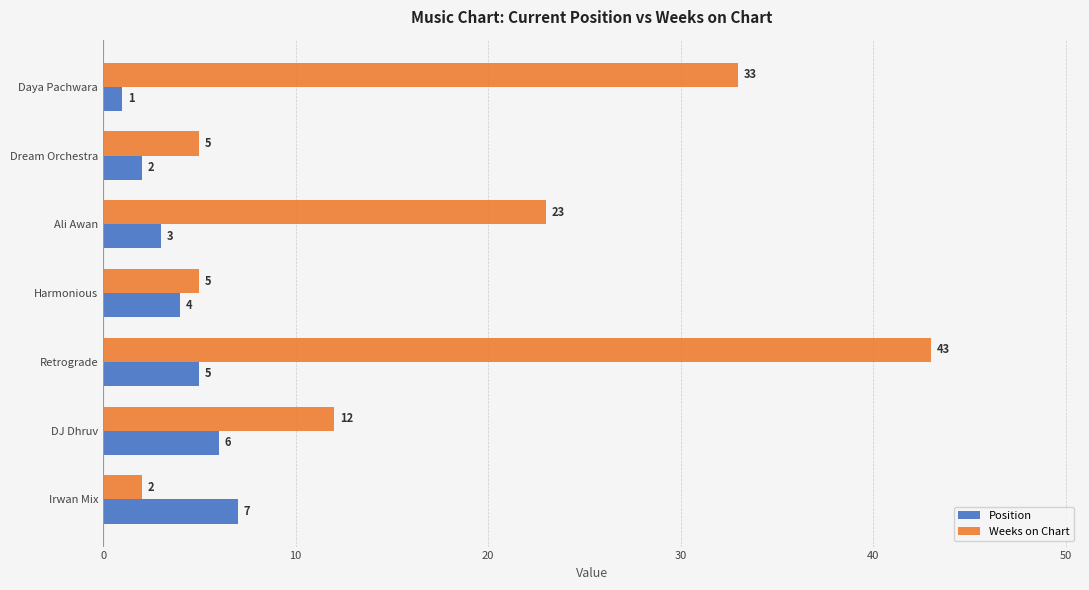

What is the difference between the maximum and minimum values in the Position series?

6